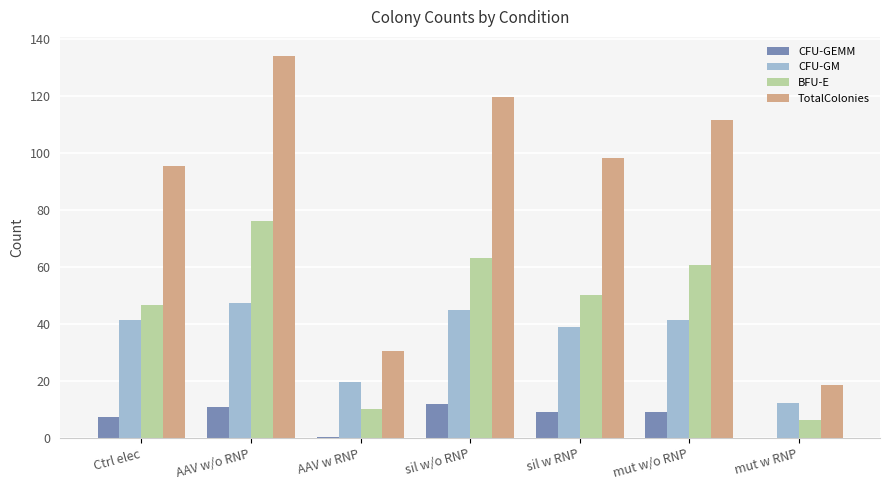

Which label corresponds to the largest value in the chart?

AAV w/o RNP